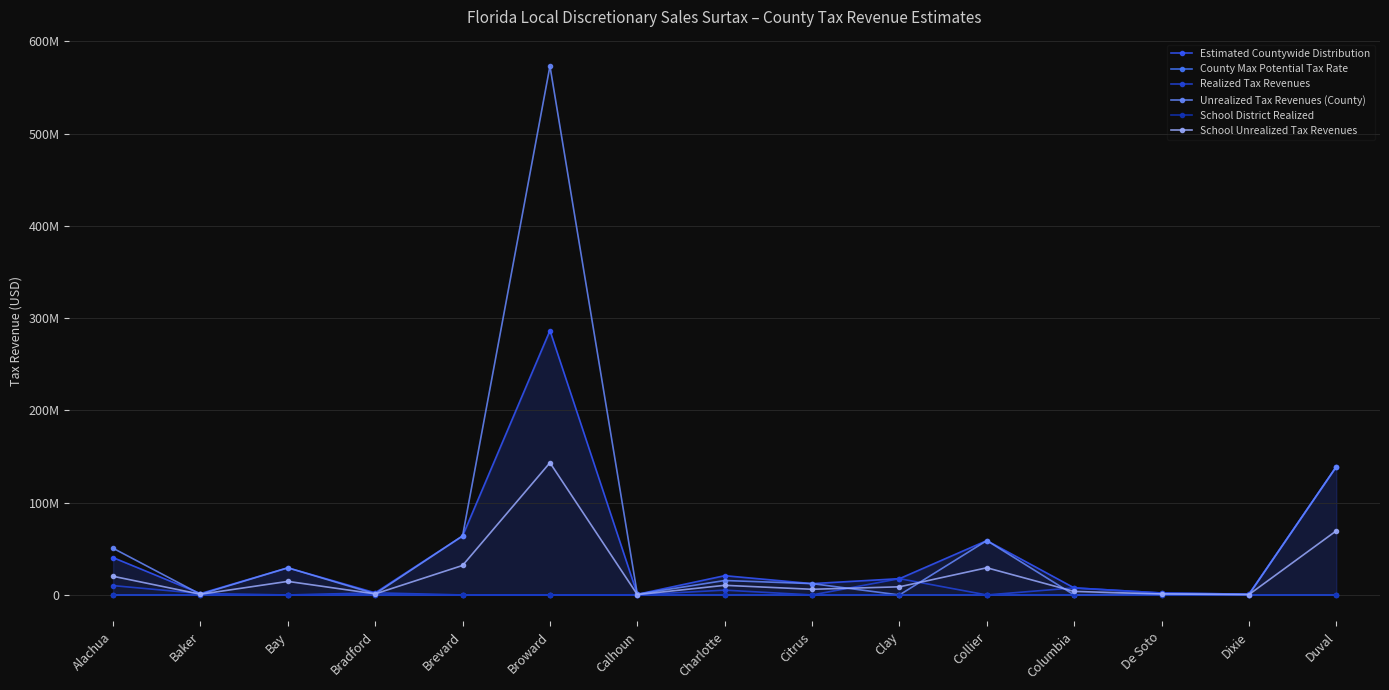

Reading left to right, transcribe all the data shown in this chart.

Estimated Countywide Distribution: 40485891.6	1516056.2	29431106.7	2327679.5	63982788.3	286619732.0	709448.5	20891785.0	12296661.4	17661381.2	58932648.6	7655214.3	2132703.6	839220.2	139045493.0
County Max Potential Tax Rate: 1.5	1.5	1.0	1.5	1.0	2.0	1.5	1.0	1.0	1.0	1.0	1.0	1.5	1.5	2.0
Realized Tax Revenues: 10121472.9	1516056.2	0.0	2327679.5	0.0	0.0	177362.1	5222946.2	0.0	17661381.2	0.0	7655214.3	2132703.6	839220.2	139045493.0
Unrealized Tax Revenues (County): 50607364.5	758028.1	29431106.7	1163839.8	63982788.3	573239464.0	798129.6	15668838.7	12296661.4	0.0	58932648.6	0.0	1066351.8	419610.1	139045493.0
School District Realized: 0.0	0.0	0.0	0.0	0.0	0.0	0.0	0.0	0.0	0.0	0.0	0.0	0.0	0.0	0.0
School Unrealized Tax Revenues: 20242945.8	758028.1	14715553.3	1163839.8	31991394.1	143309866.0	354724.2	10445892.5	6148330.7	8830690.6	29466324.3	3827607.1	1066351.8	419610.1	69522746.5